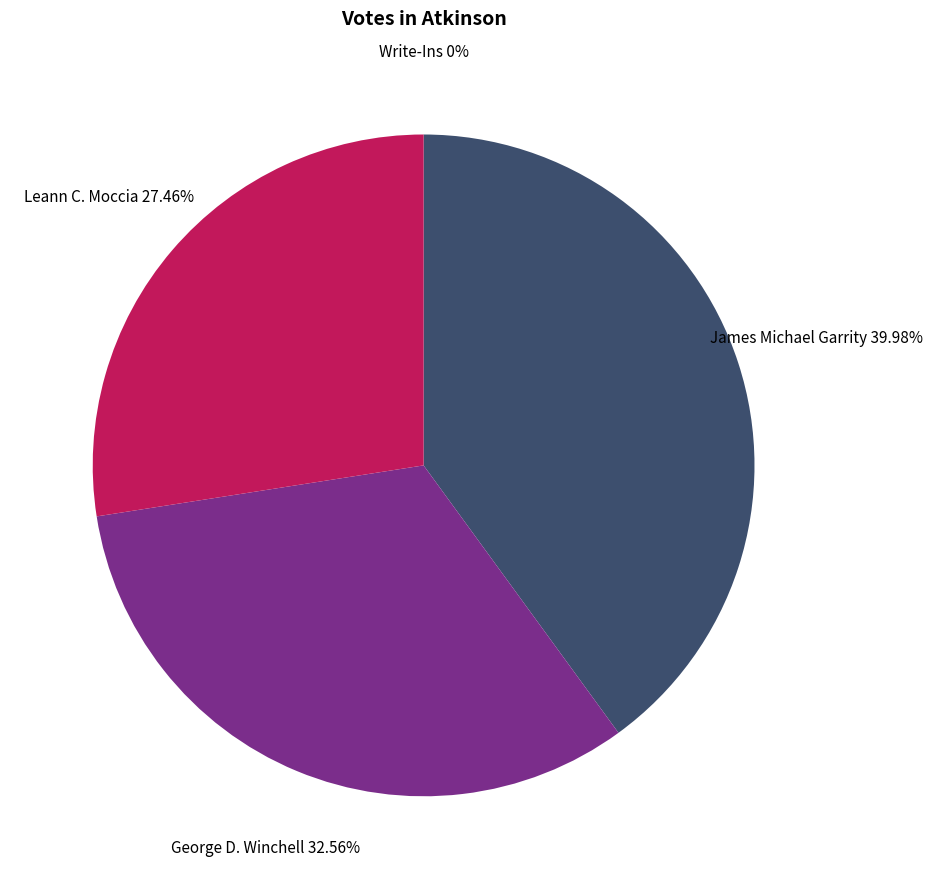

How many segments does this pie chart have?

4